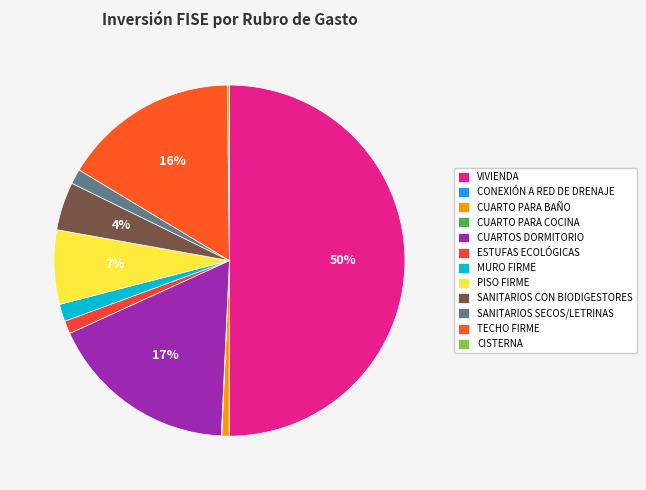

To the nearest percent, what is the difference between the CISTERNA and PISO FIRME slice percentages?

7%